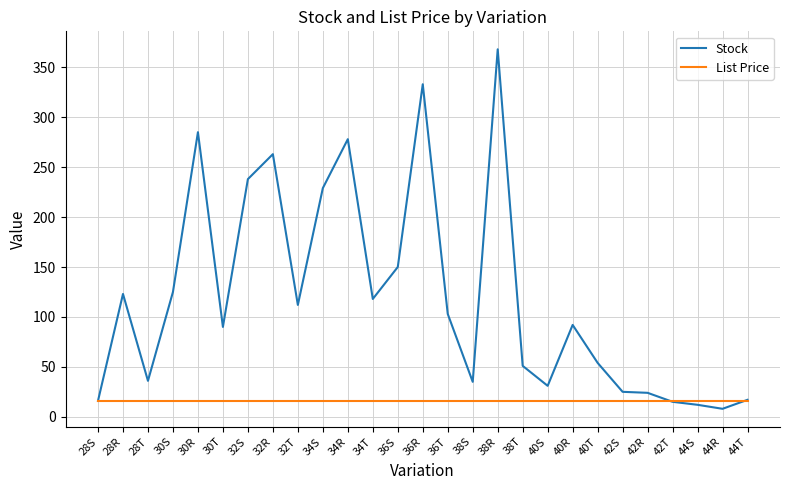

At which label does Stock reach its peak?

38R